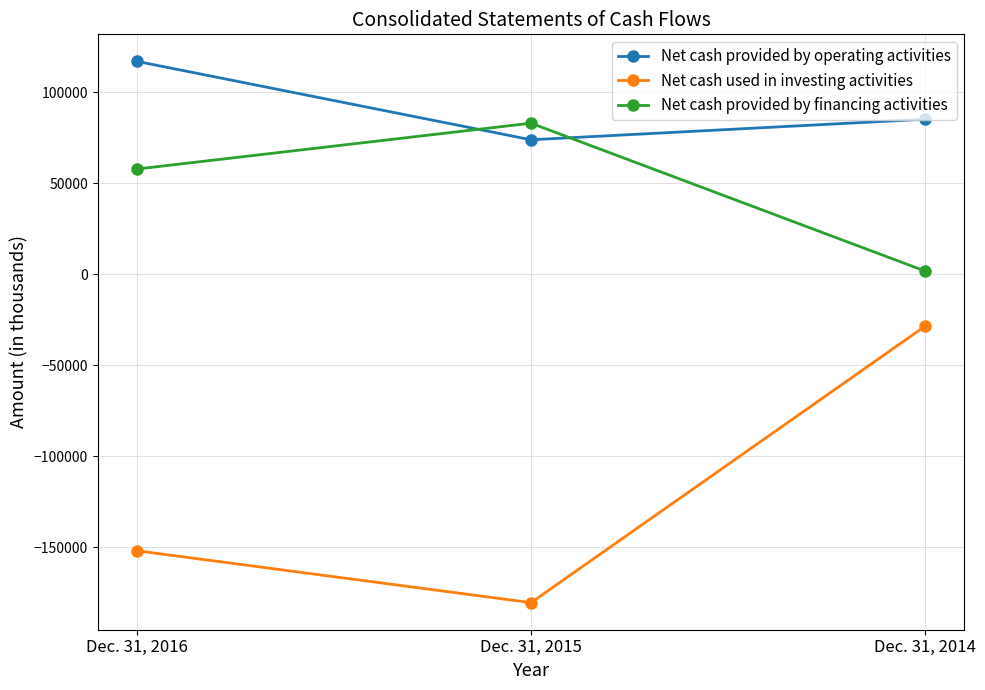

Which series has the widest spread of values?

Net cash used in investing activities